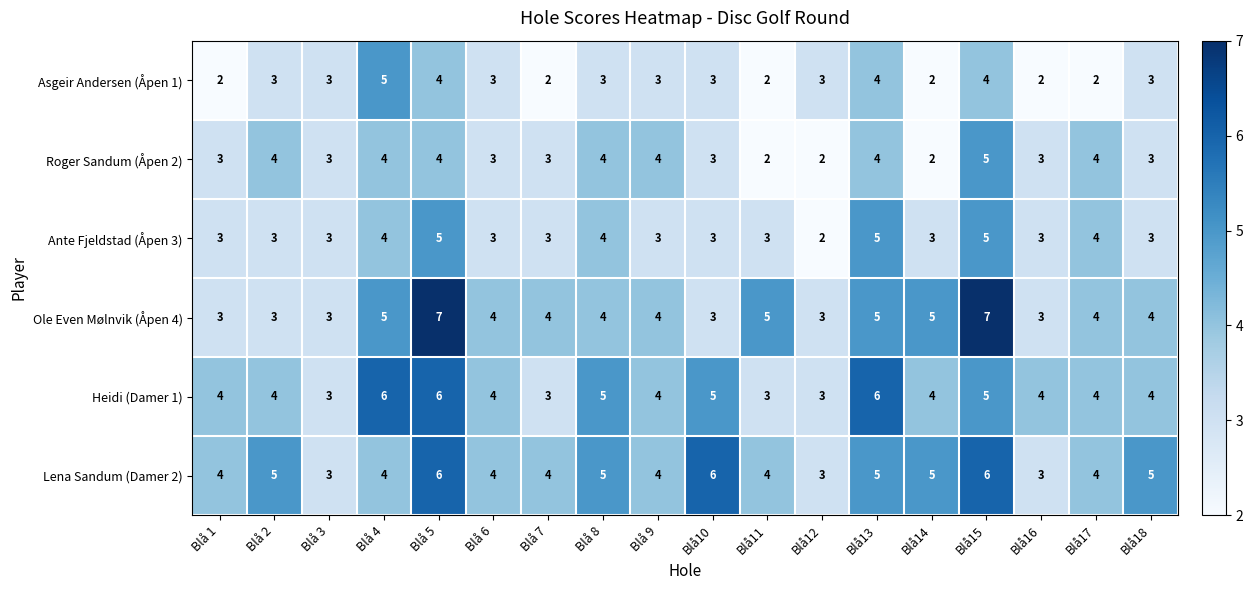

Which series has the widest spread of values?

Ole Even Mølnvik (Åpen 4)